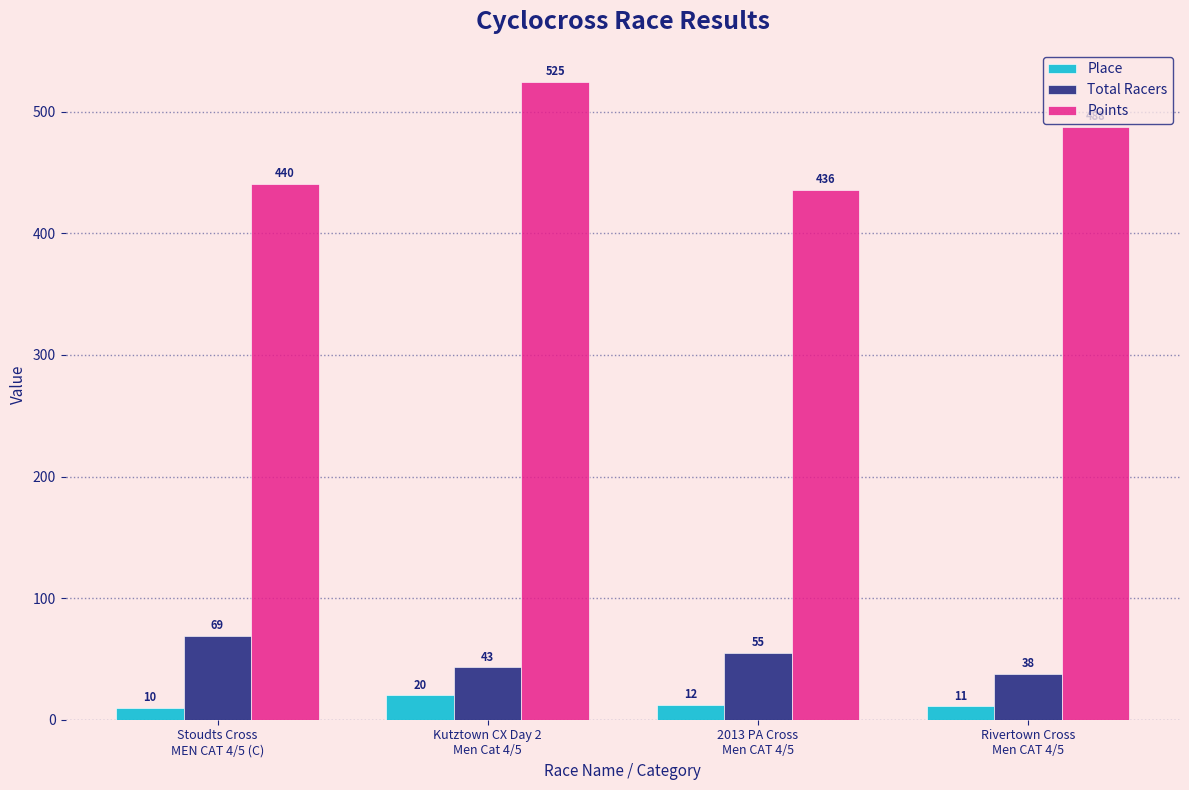

What is the label of the 4th bar from the left?

Rivertown Cross
Men CAT 4/5